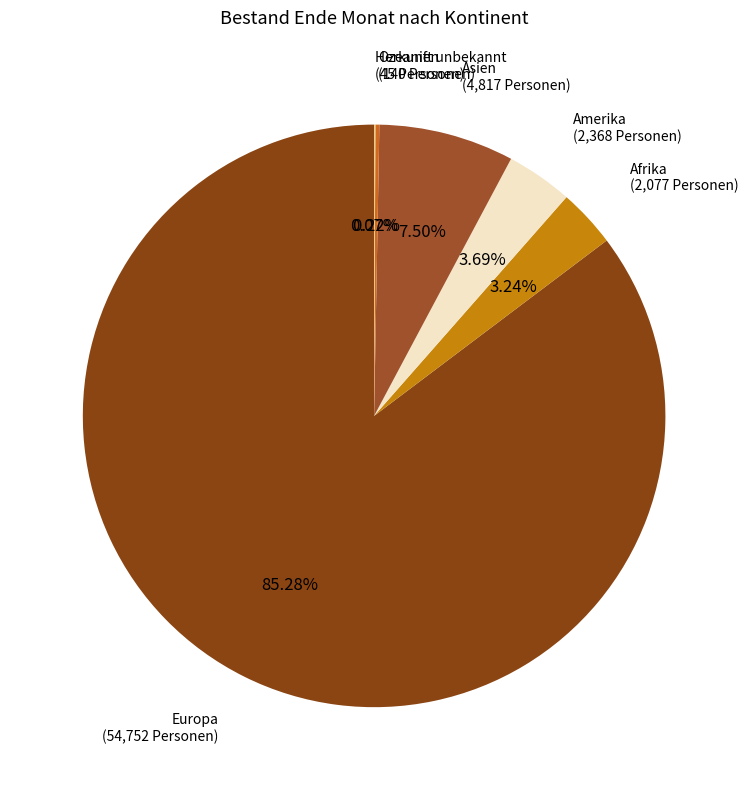

True or false: Europa accounts for 99% of the total.

False